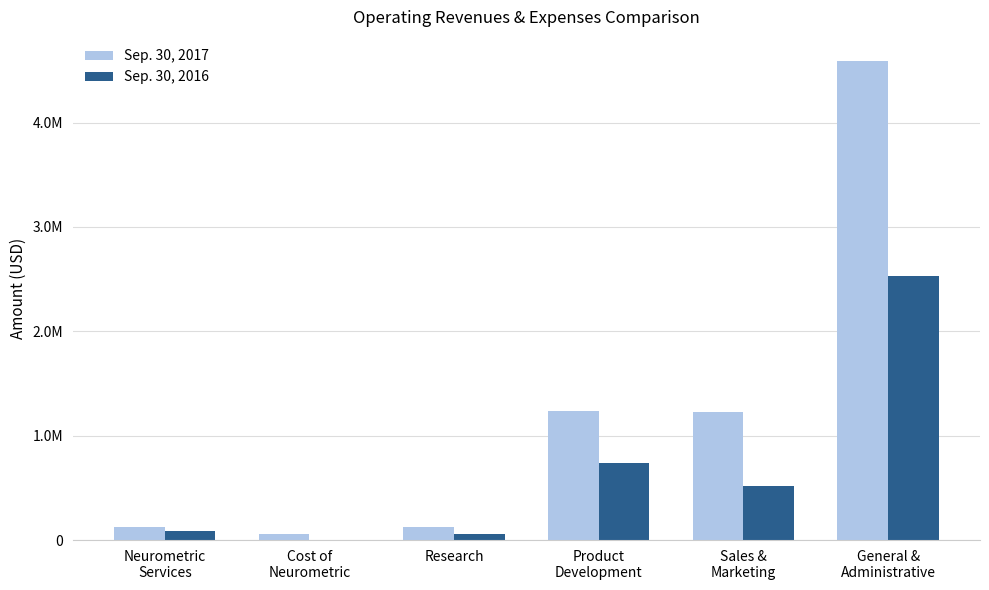

Read the Sep. 30, 2017 value at Research.

123900